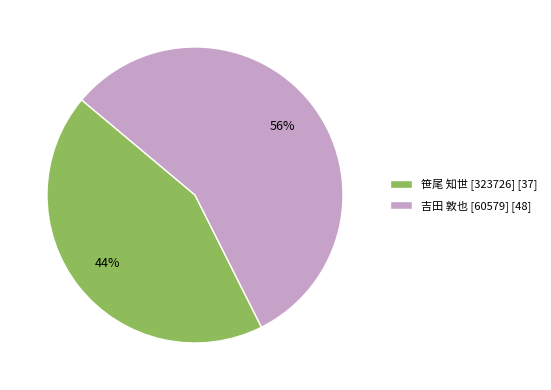

Which slice is the smallest?

笹尾 知世 [323726]